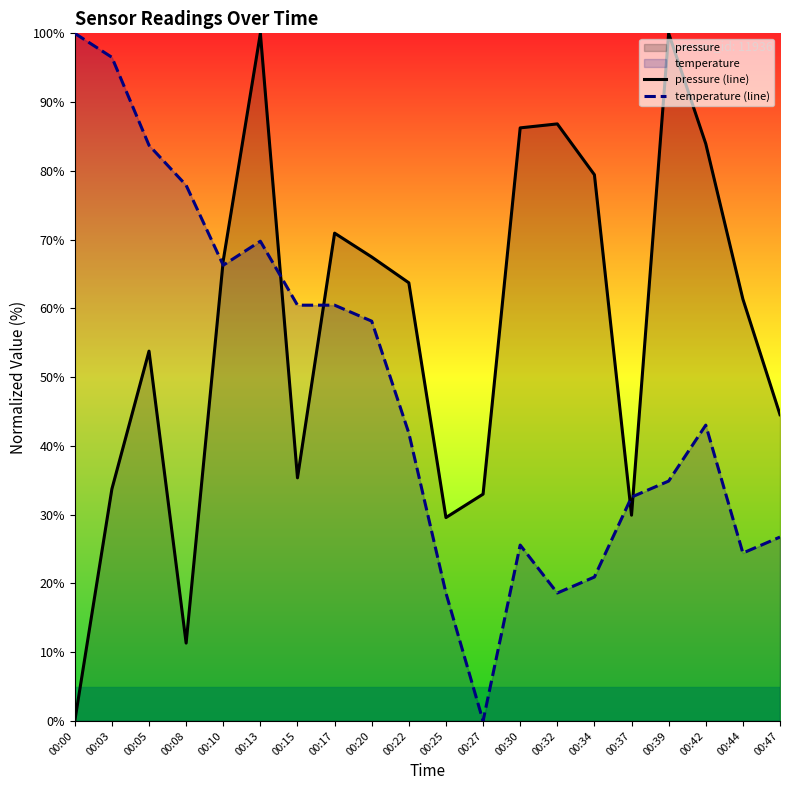

The pressure (line) series shows 49.6 at 00:32. True or false?

False